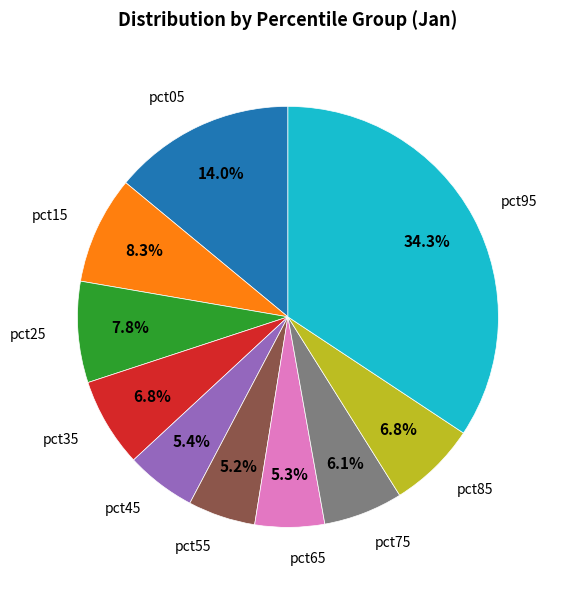

Is there any slice that represents more than half of the pie?

No